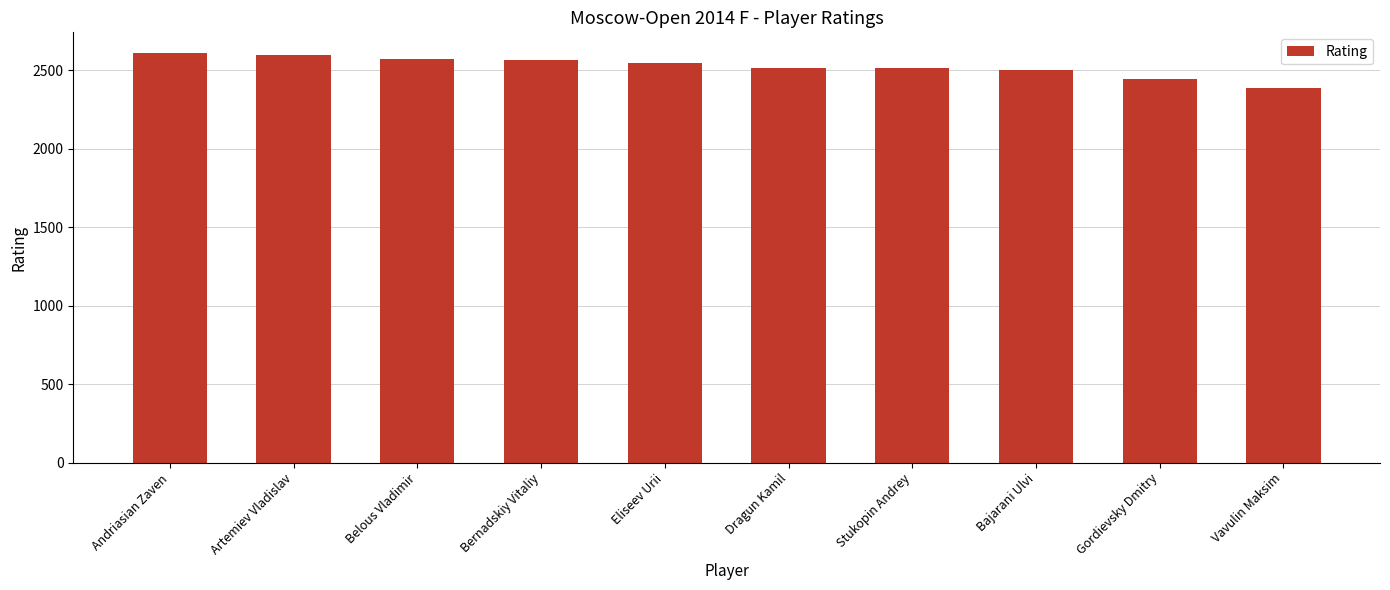

What is the ratio of the value at Eliseev Urii to the value at Belous Vladimir?

1.0